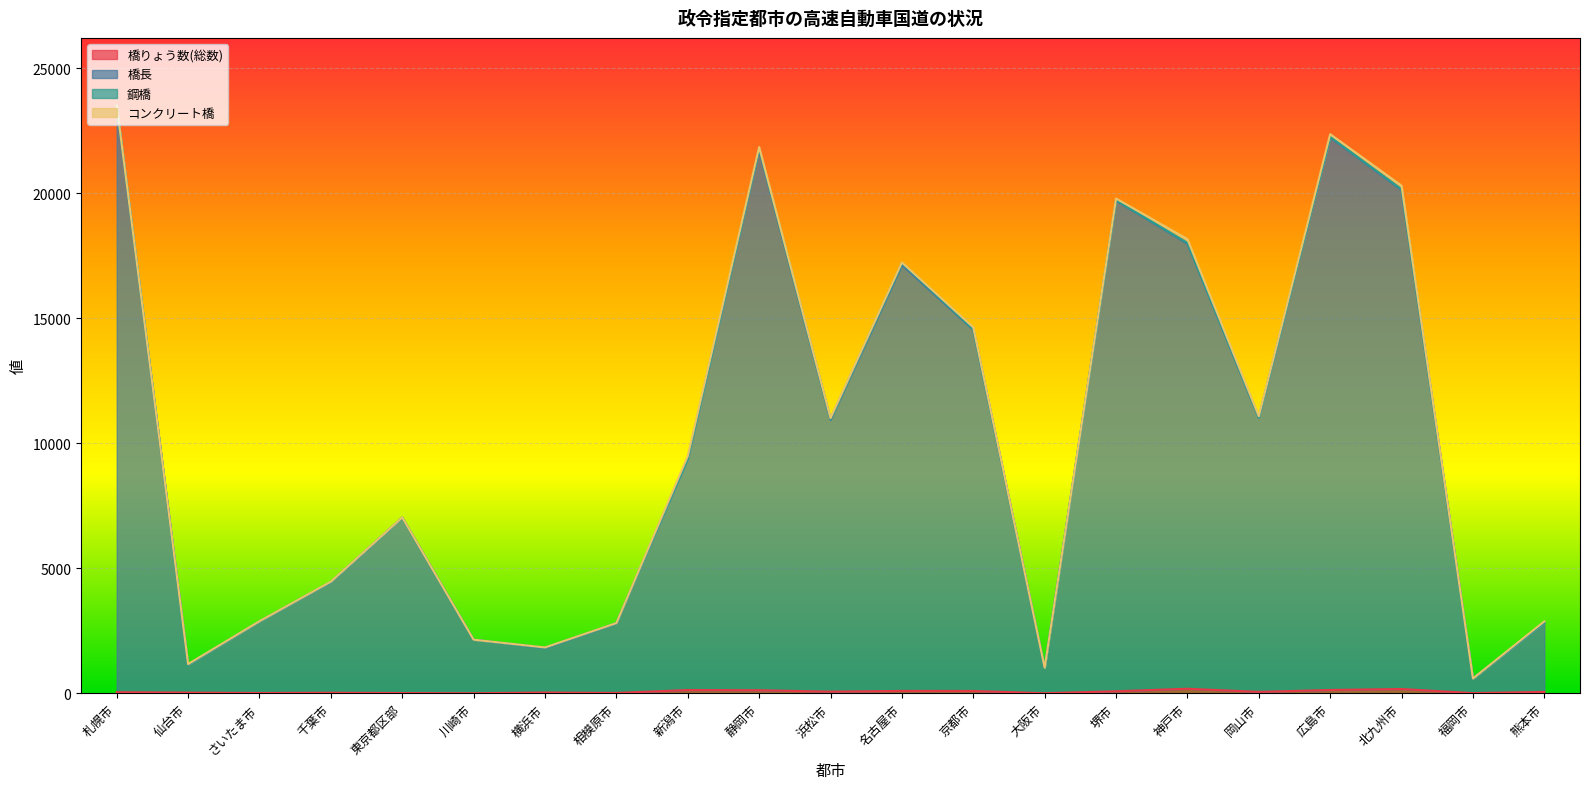

What is the difference between the maximum and minimum values in the 橋長 series?

22892